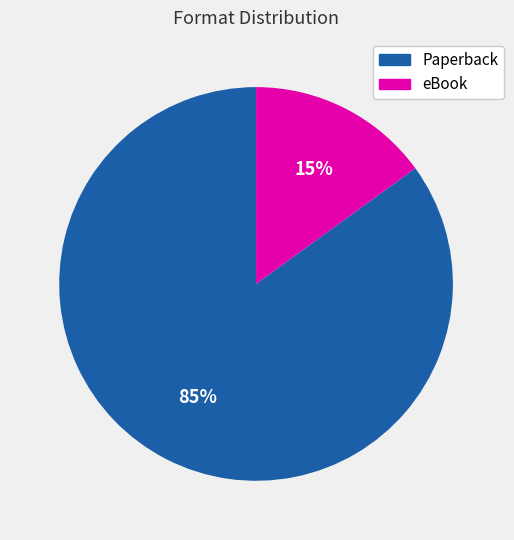

Is it true that Paperback is 85% of the pie?

True